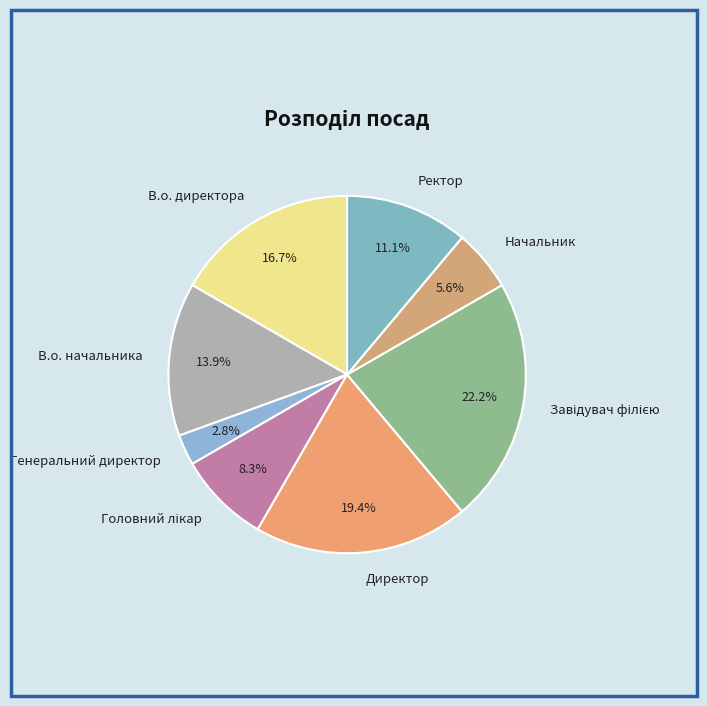

To the nearest percent, what is the difference between the largest and smallest slice percentages?

19%